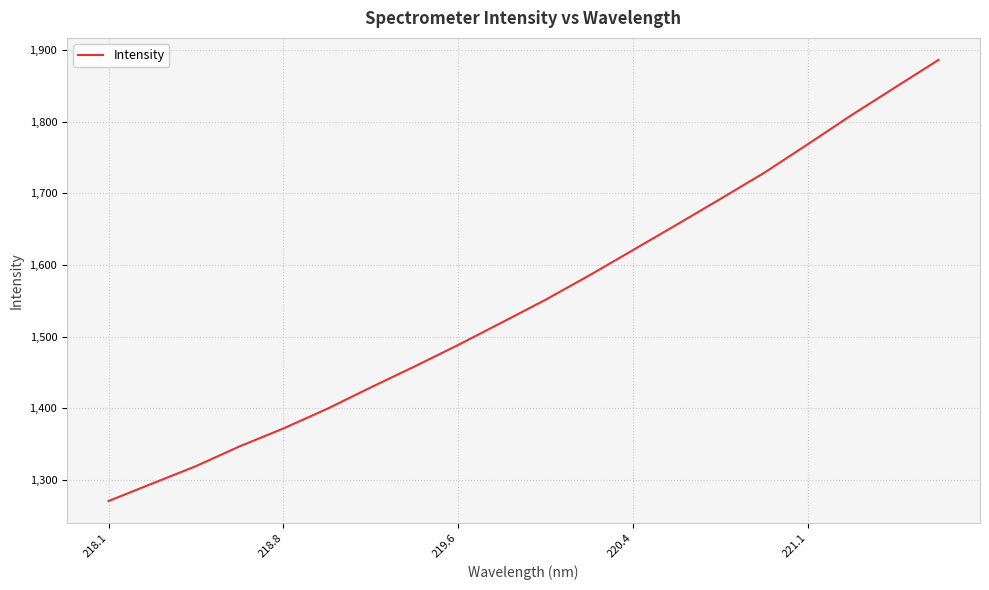

What is the minimum value shown in the chart?

1270.6